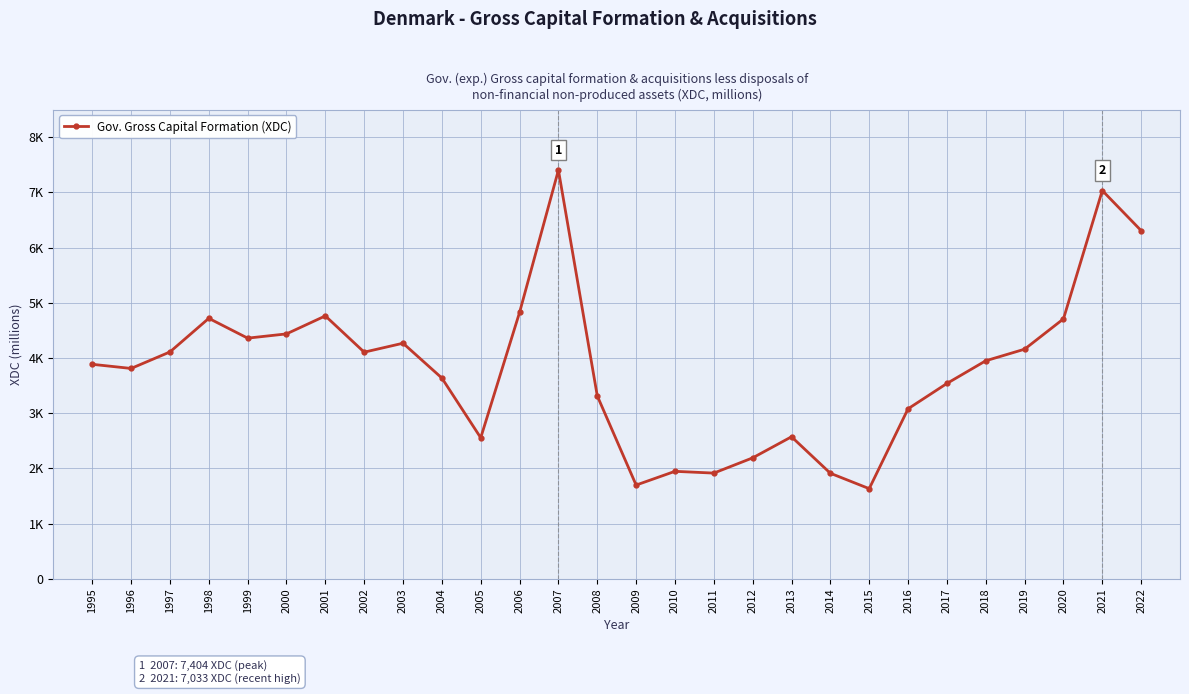

List the labels in order of value, largest first.

2007, 2021, 2022, 2006, 2001, 1998, 2020, 2000, 1999, 2003, 2019, 1997, 2002, 2018, 1995, 1996, 2004, 2017, 2008, 2016, 2013, 2005, 2012, 2010, 2011, 2014, 2009, 2015